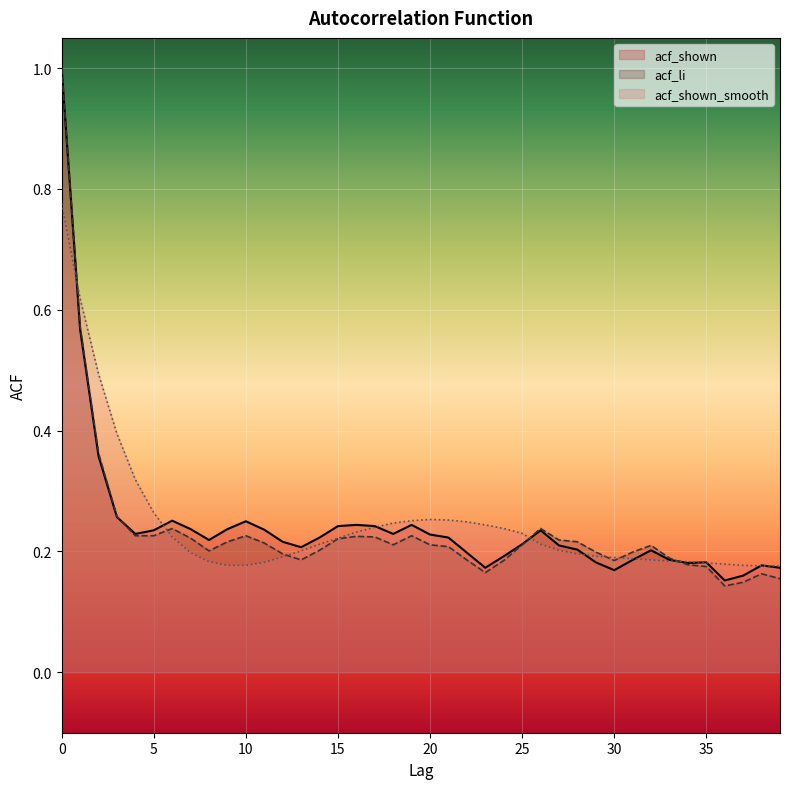

True or false: acf_shown has a value of 0.2 at 4.

True